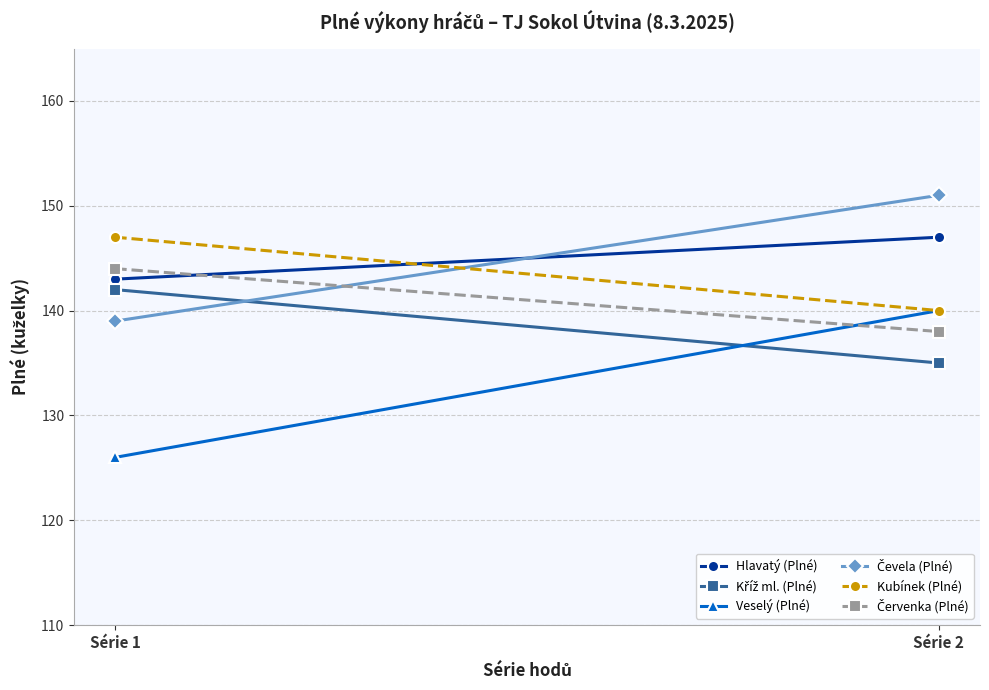

What is the value of the Červenka (Plné) point at the 2nd from the left?

138